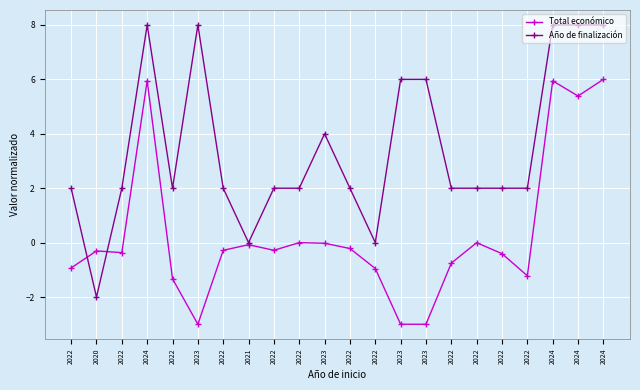

How many lines are shown in the chart?

2